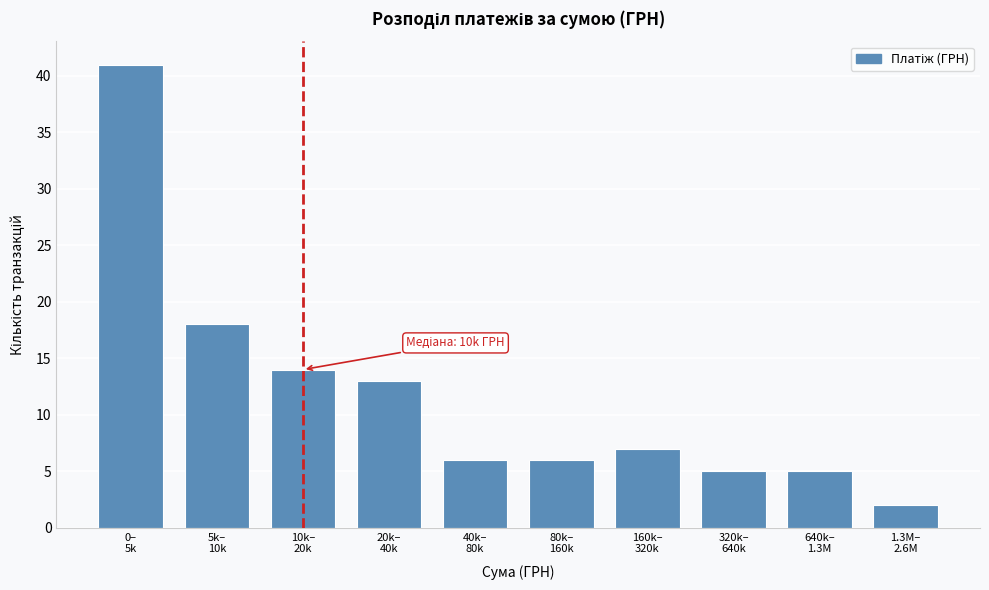

Reading right to left, extract all data points from this chart.

2	5	5	7	6	6	13	14	18	41